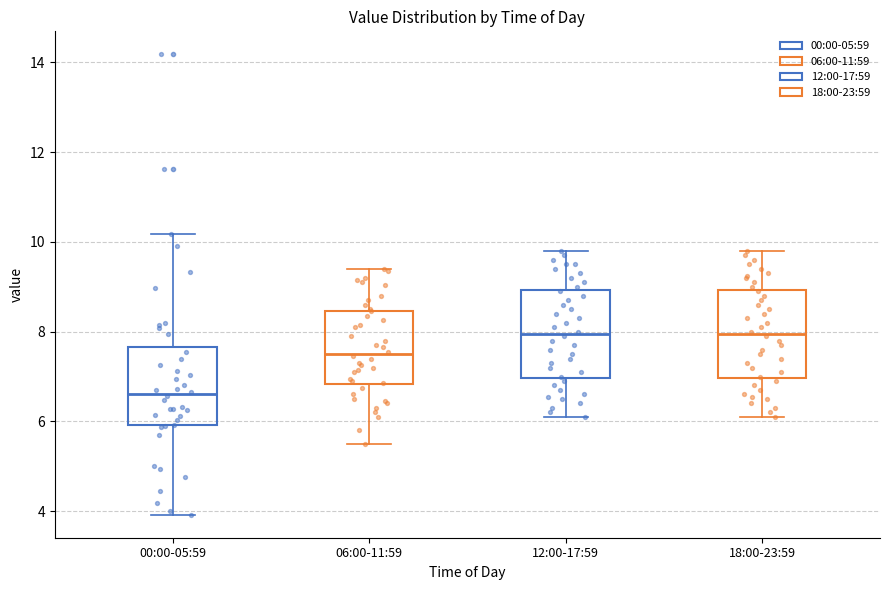

Reading left to right, read every box against the y-axis: the position of its median line, the range the box covers, and the ends of its whiskers. The values are not printed on the chart, so give them approximately, as read against the axis.

00:00-05:59: median 6.6, box 6.0 to 7.6, whiskers 4.0 to 10.2
06:00-11:59: median 7.6, box 6.8 to 8.4, whiskers 5.6 to 9.4
12:00-17:59: median 8.0, box 7.0 to 9.0, whiskers 6.2 to 9.8
18:00-23:59: median 8.0, box 7.0 to 9.0, whiskers 6.2 to 9.8